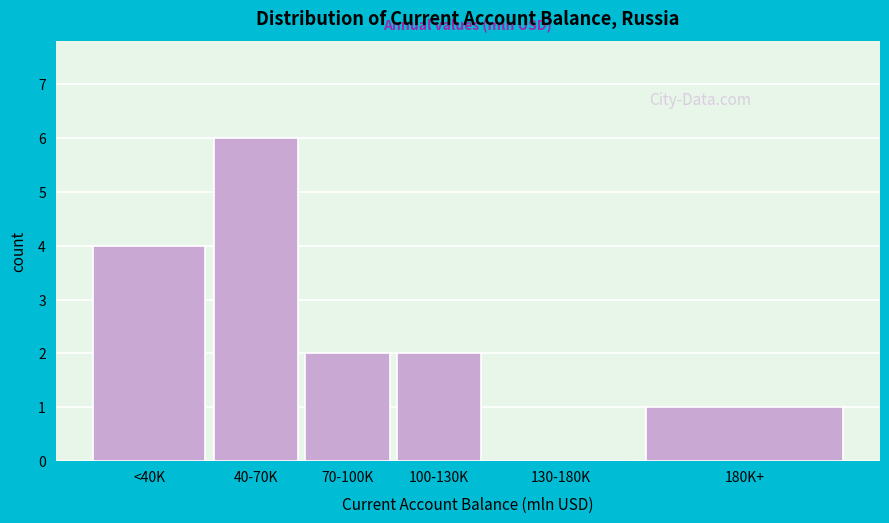

Reading right to left, transcribe all the data shown in this chart.

180K+=1	130-180K=0	100-130K=2	70-100K=2	40-70K=6	<40K=4